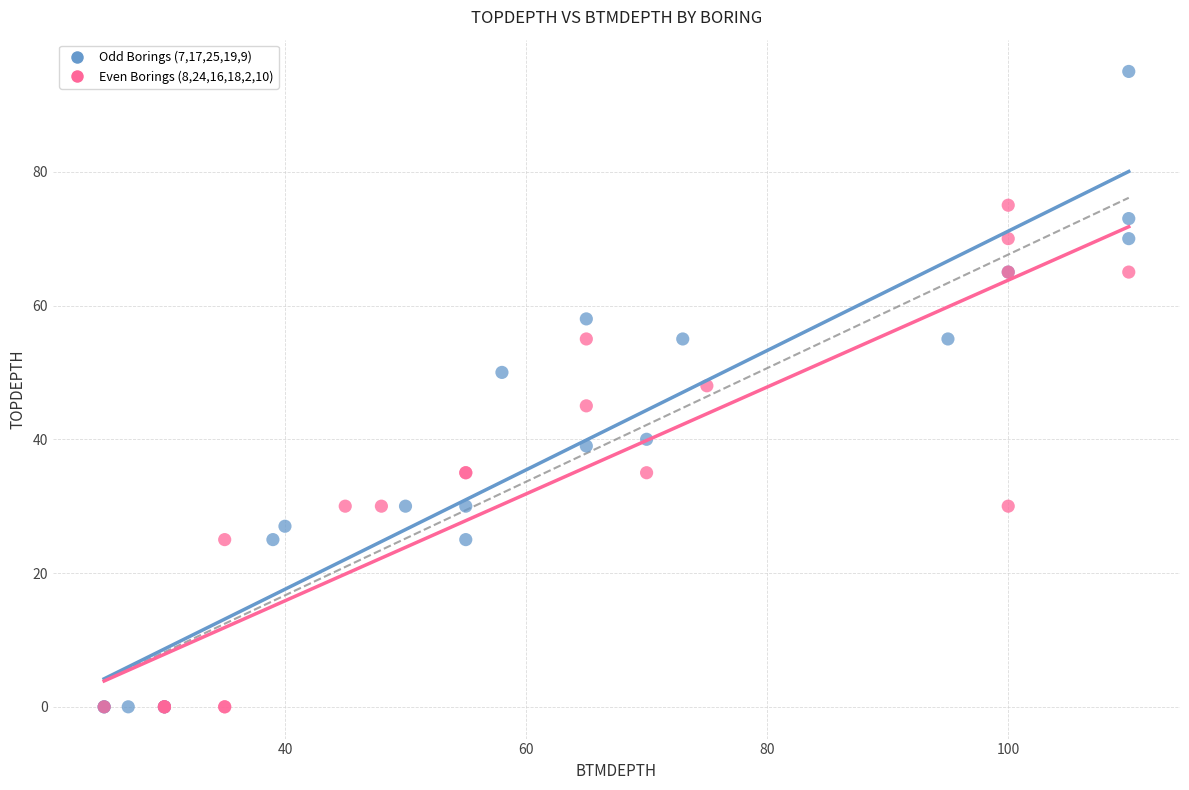

Which series has the largest Y range (max minus min)?

Odd Borings (7,17,25,19,9)